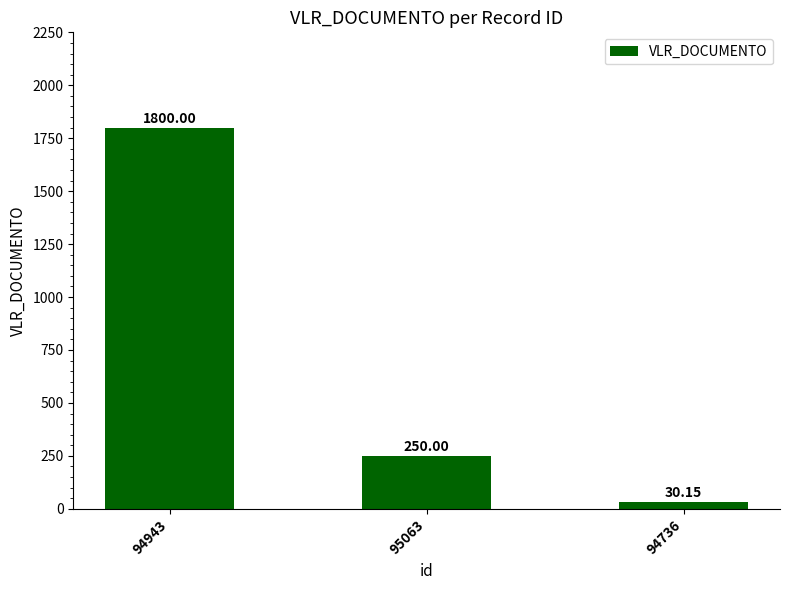

List the labels in order of value, largest first.

94943, 95063, 94736